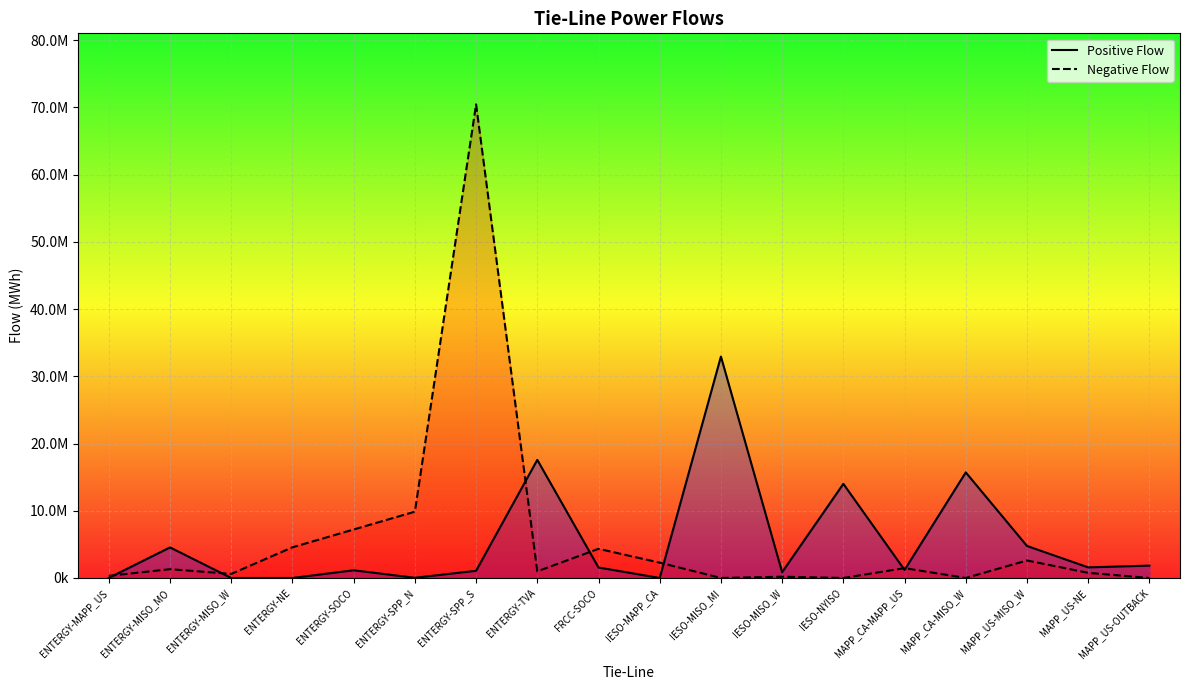

Which series has the largest total across all categories?

Negative Flow